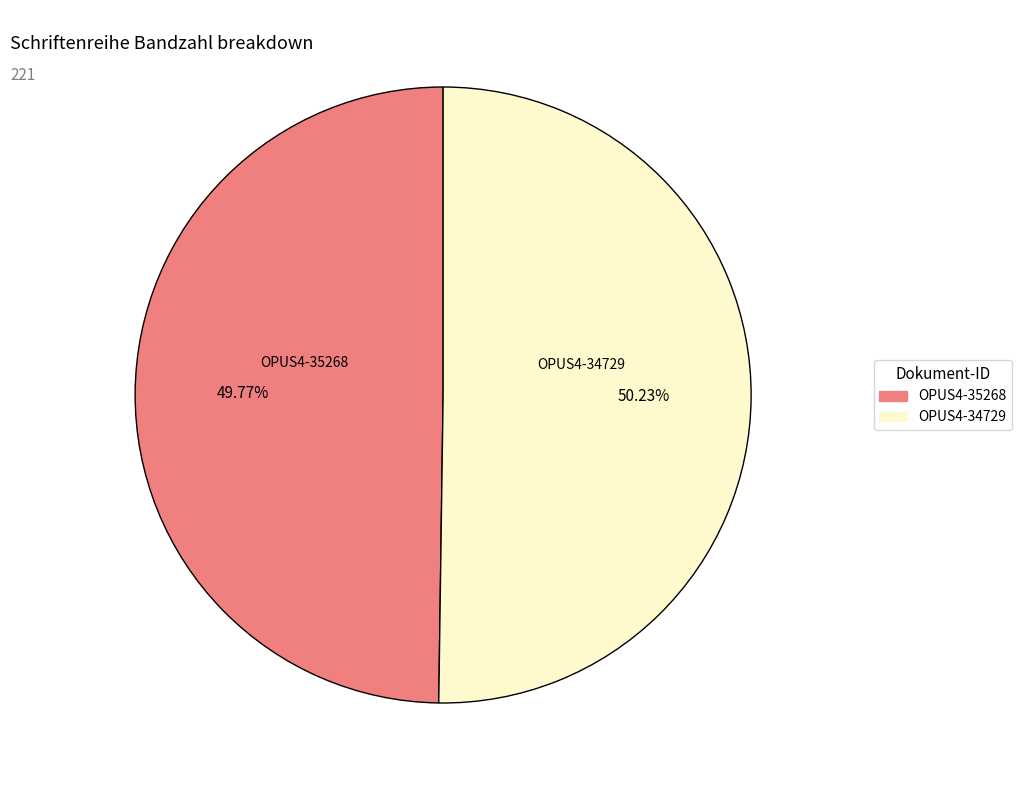

Is there a majority slice in this chart?

Yes